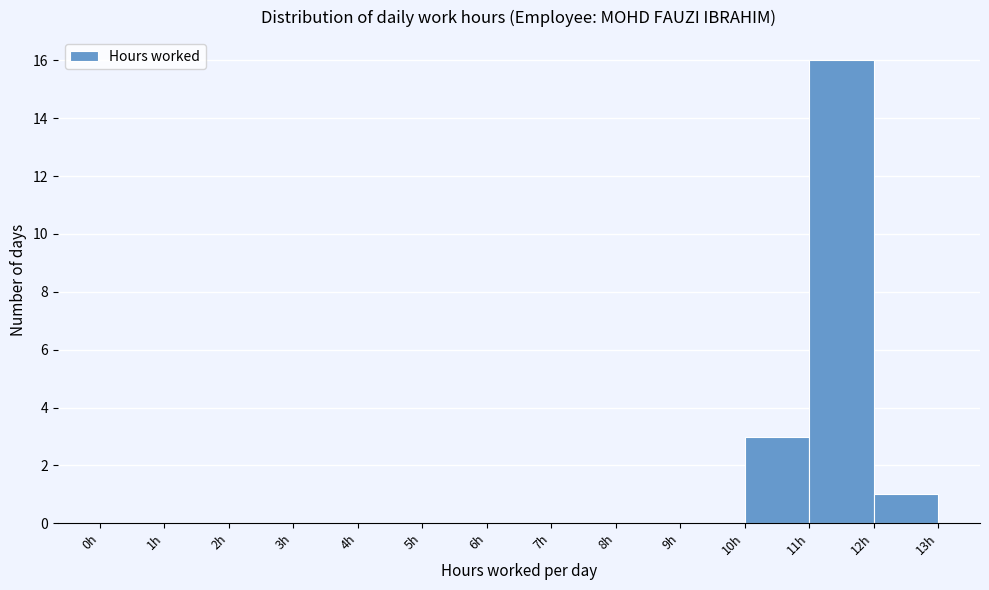

Over which range of the x-axis is the bar tallest?

11 to 12